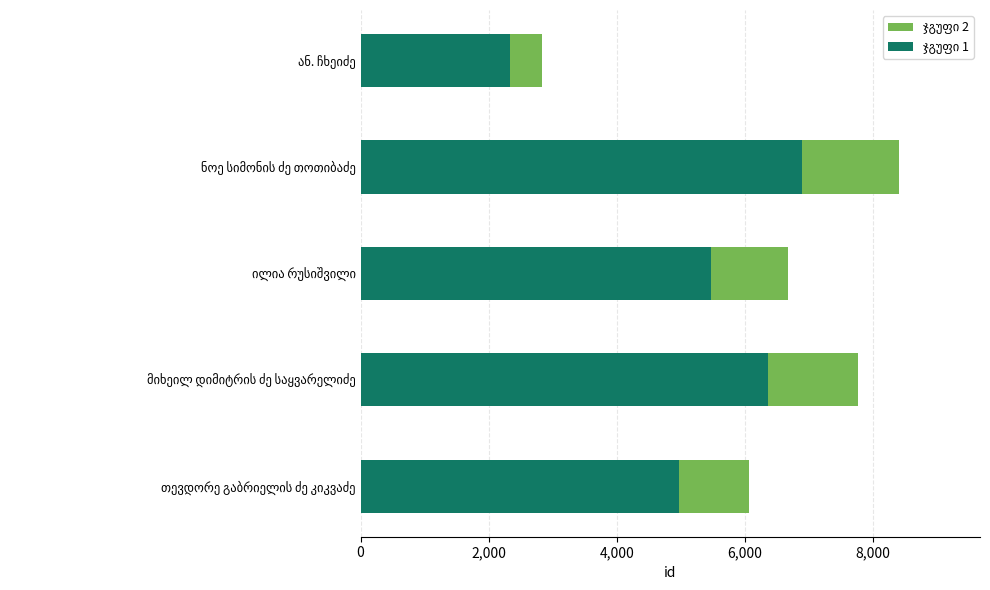

How many distinct data groups are displayed?

2